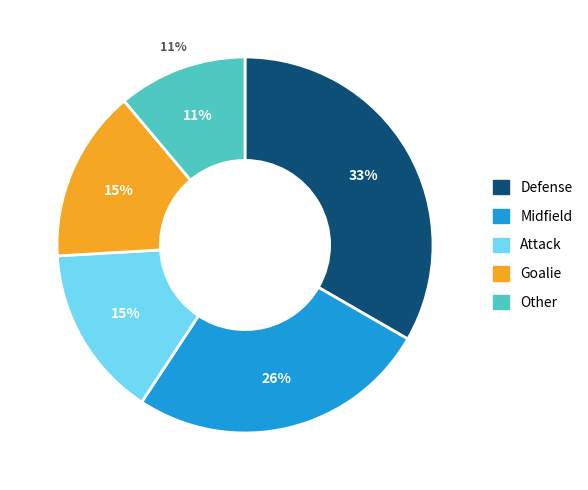

Is there any slice that represents more than half of the pie?

No